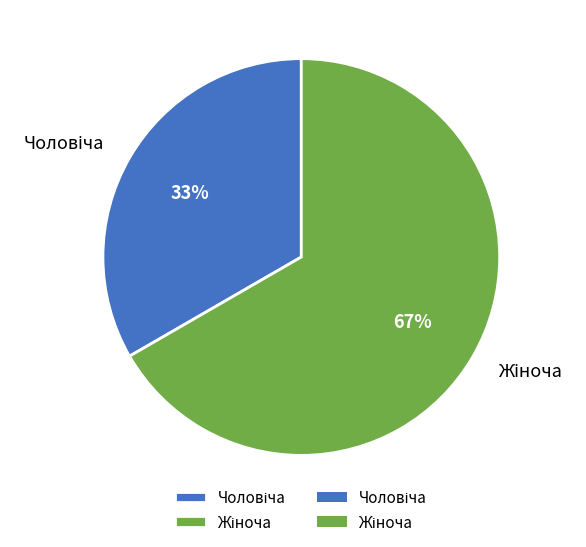

Rank the categories by value from lowest to highest.

Чоловіча, Жіноча